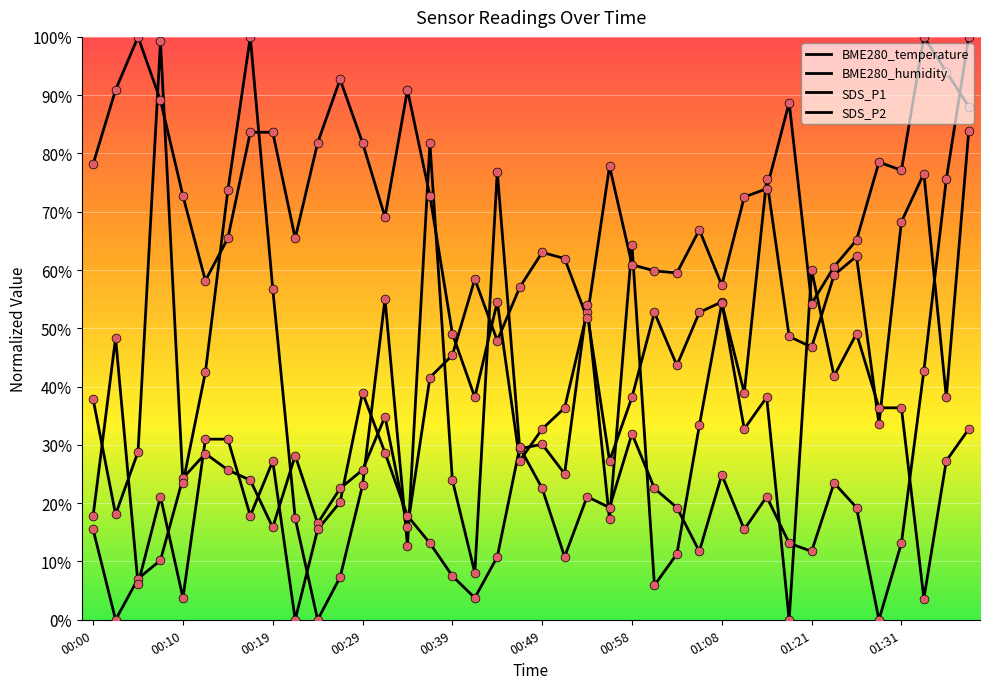

Does the chart have visible grid lines?

Yes